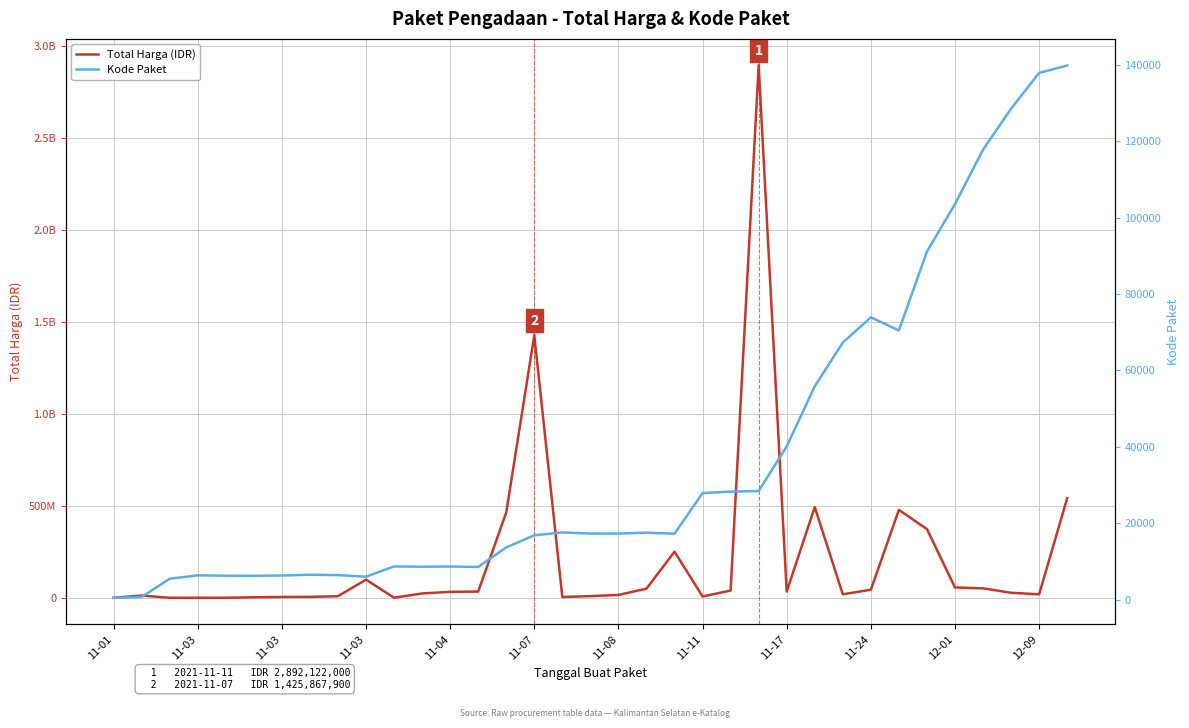

How many interior local valleys does the Total Harga (IDR) series have?

7